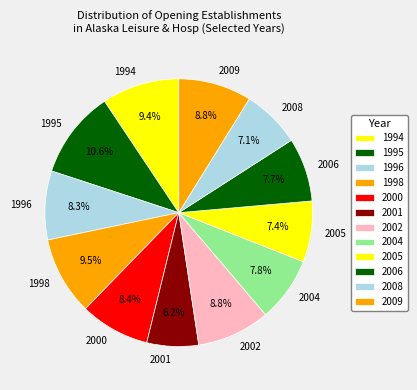

Count the number of slices in the pie.

12